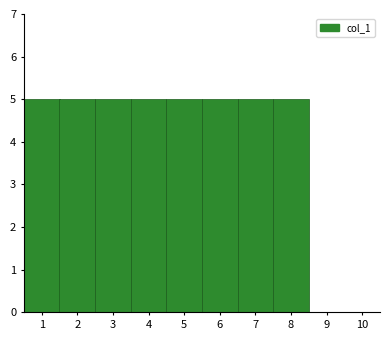

Reading left to right, transcribe this chart: for each bar, give the range it covers on the x-axis and its height. The values are not printed on the chart, so give them approximately, as read against the axis.

0.5 to 1.5: 5
1.5 to 2.5: 5
2.5 to 3.5: 5
3.5 to 4.5: 5
4.5 to 5.5: 5
5.5 to 6.5: 5
6.5 to 7.5: 5
7.5 to 8.5: 5
8.5 to 9.5: 0
9.5 to 10.5: 0